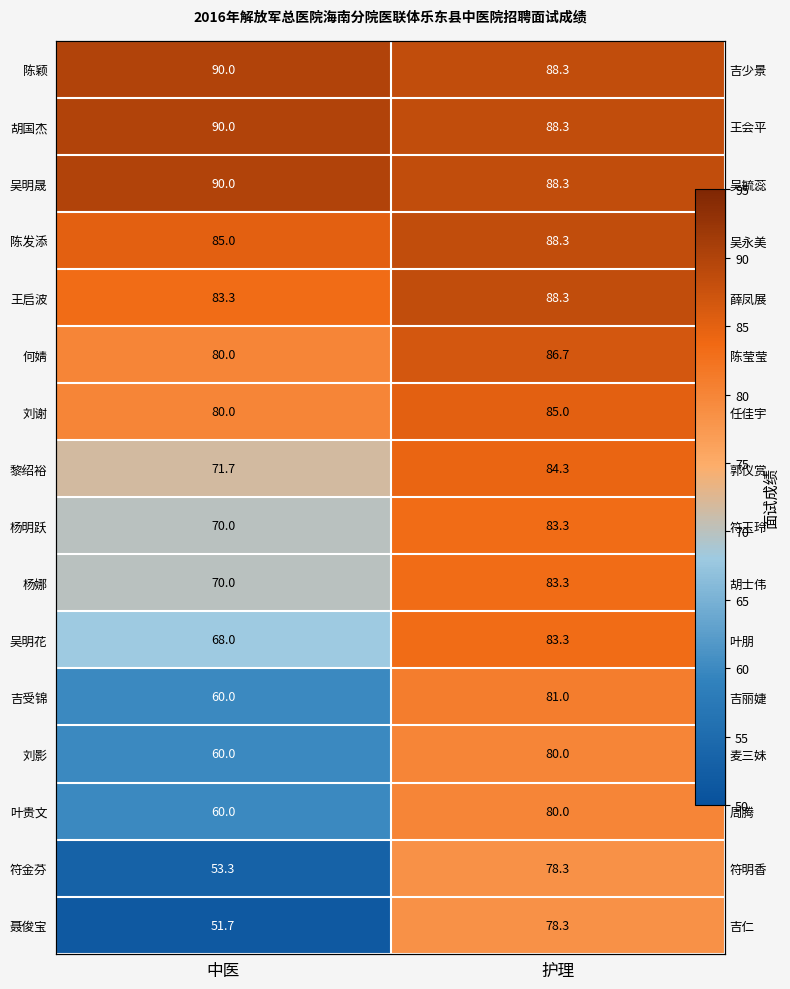

Rank the series at 护理 from highest to lowest value.

陈颖, 胡国杰, 吴明晟, 陈发添, 王启波, 何婧, 刘谢, 黎绍裕, 杨明跃, 杨娜, 吴明花, 吉受锦, 刘影, 叶贵文, 符金芬, 聂俊宝